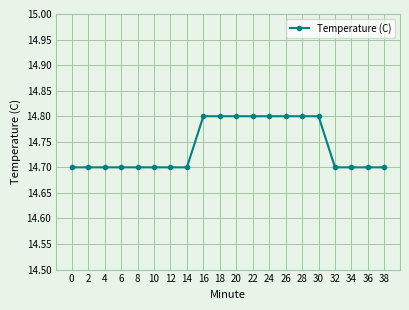

What is the value of the 14th point from the left?

14.8